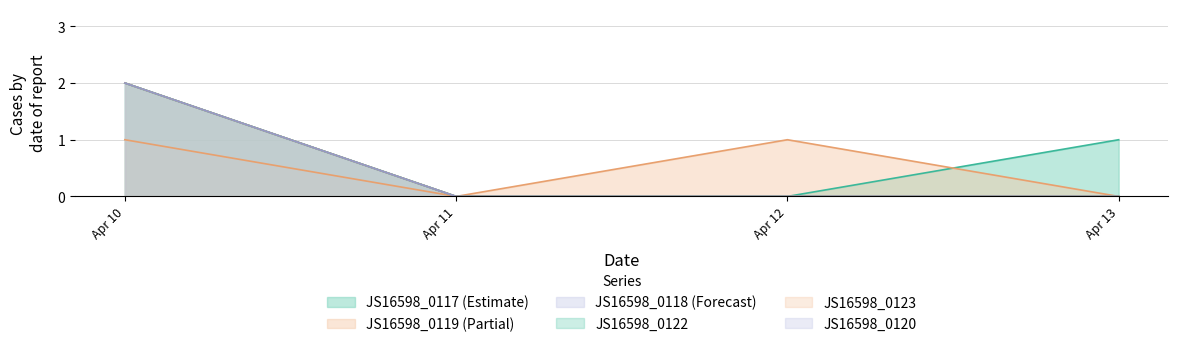

True or false: JS16598_0123 and JS16598_0120 cross at least once.

False